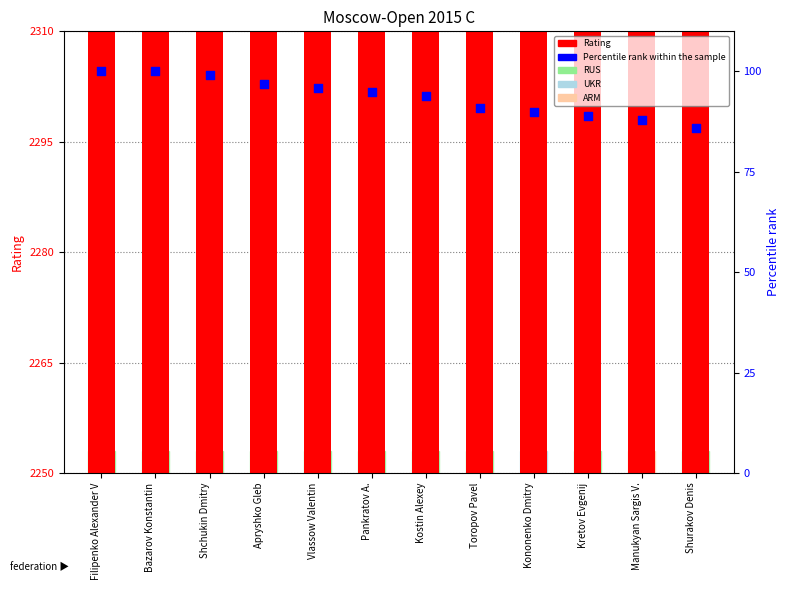

Which series has the largest total across all categories?

Rating